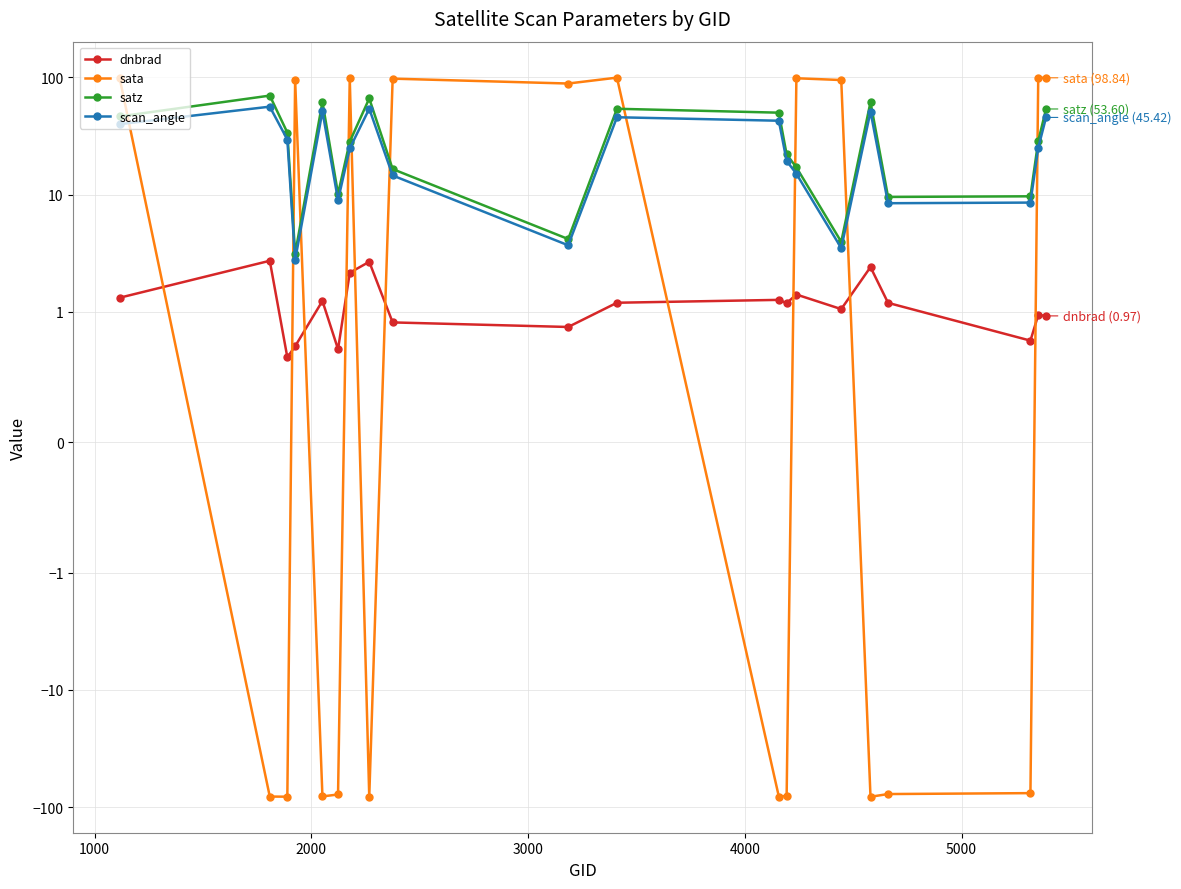

How many categories are shown in the chart?

20